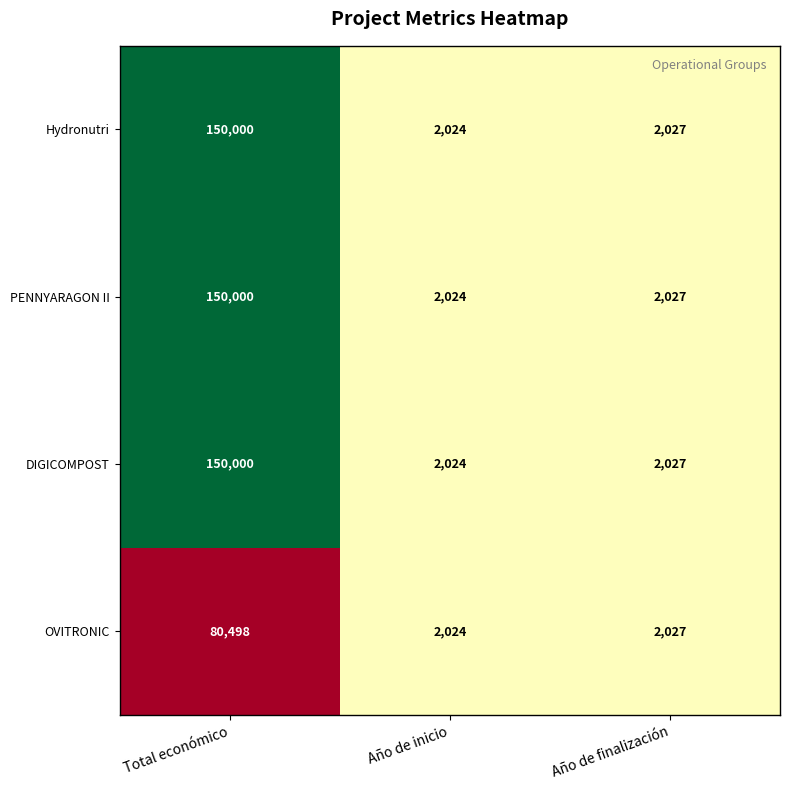

What is the maximum value shown in the chart?

150000